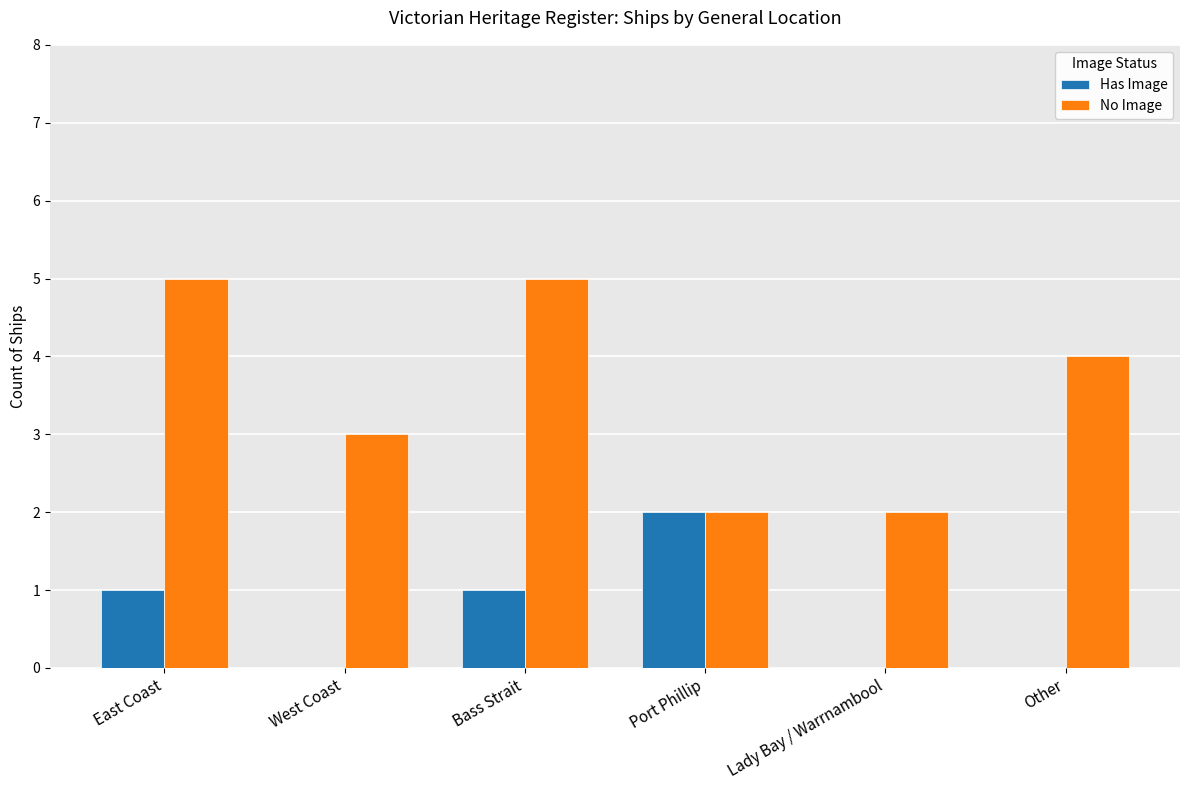

What are all the series names shown in the legend?

Has Image, No Image